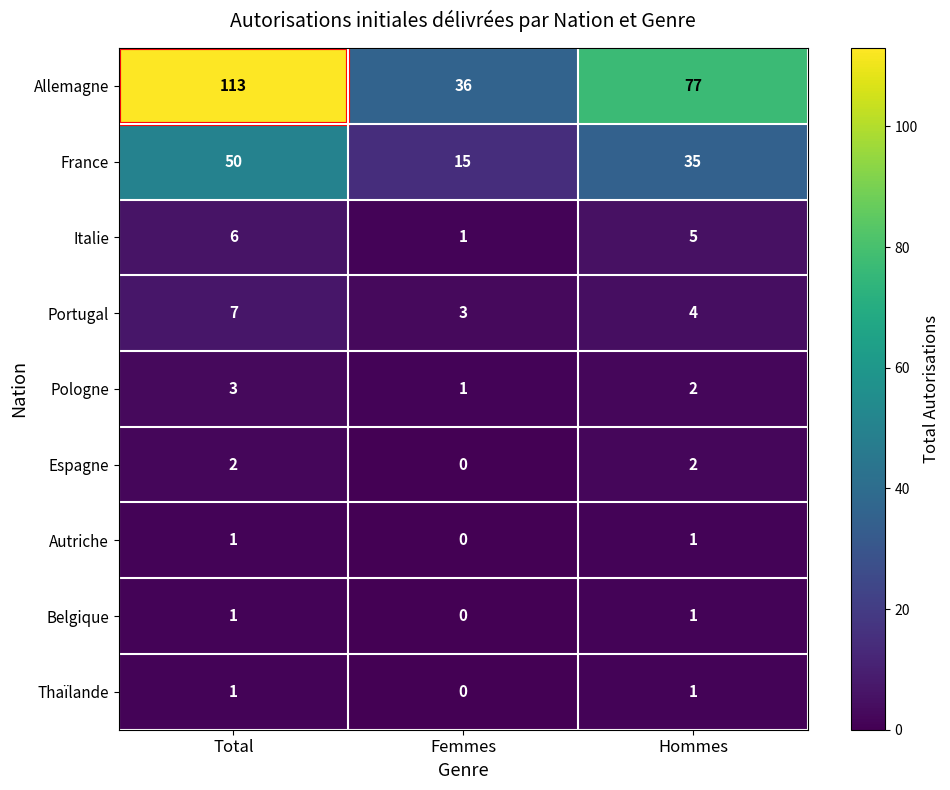

Which series has the largest total across all categories?

Allemagne